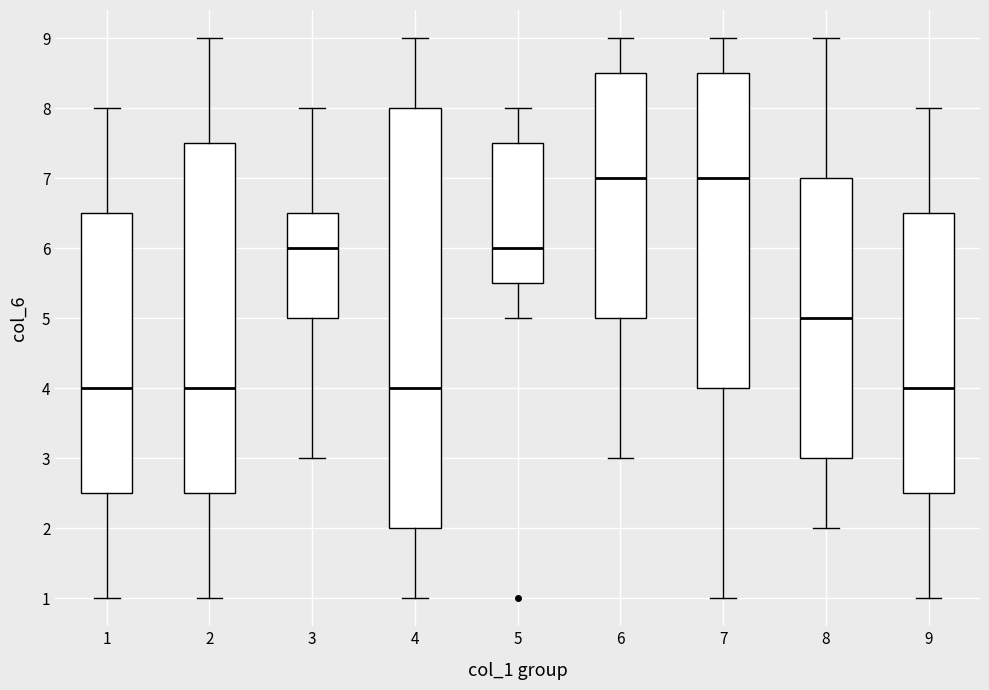

Comparing the boxes themselves (not the whiskers), which one is the tallest?

4